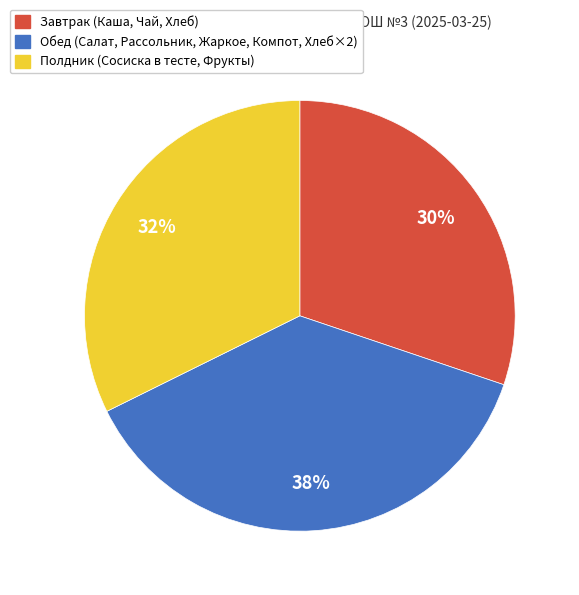

Do Завтрак (Каша, Чай, Хлеб) and Обед (Салат, Рассольник, Жаркое, Компот, Хлеб×2) together represent more than half of the pie?

Yes